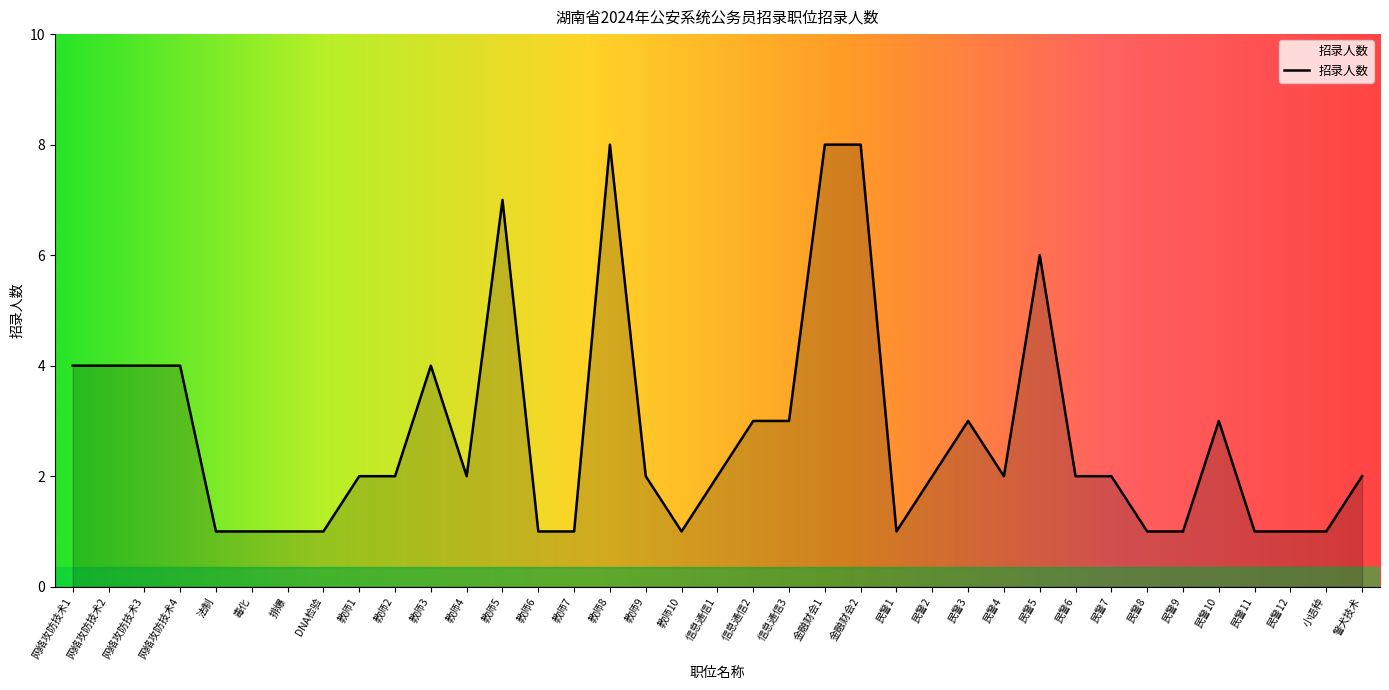

What is the change in value from 网络攻防技术1 to 教师8?

+4